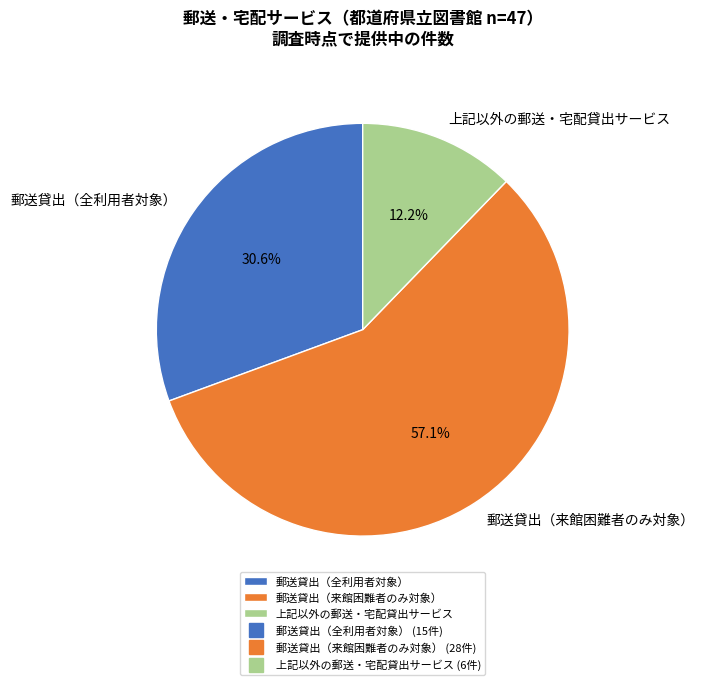

Which category accounts for the majority?

郵送貸出（来館困難者のみ対象）